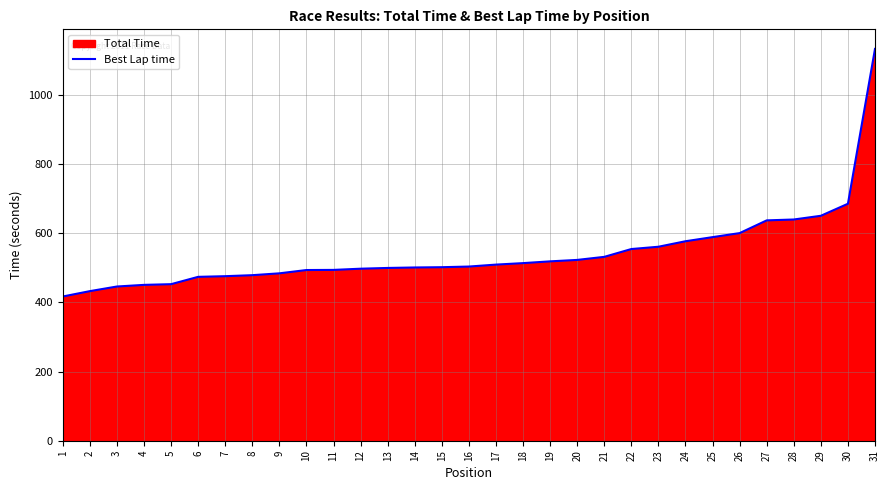

What is the sum of all values?

16826.4